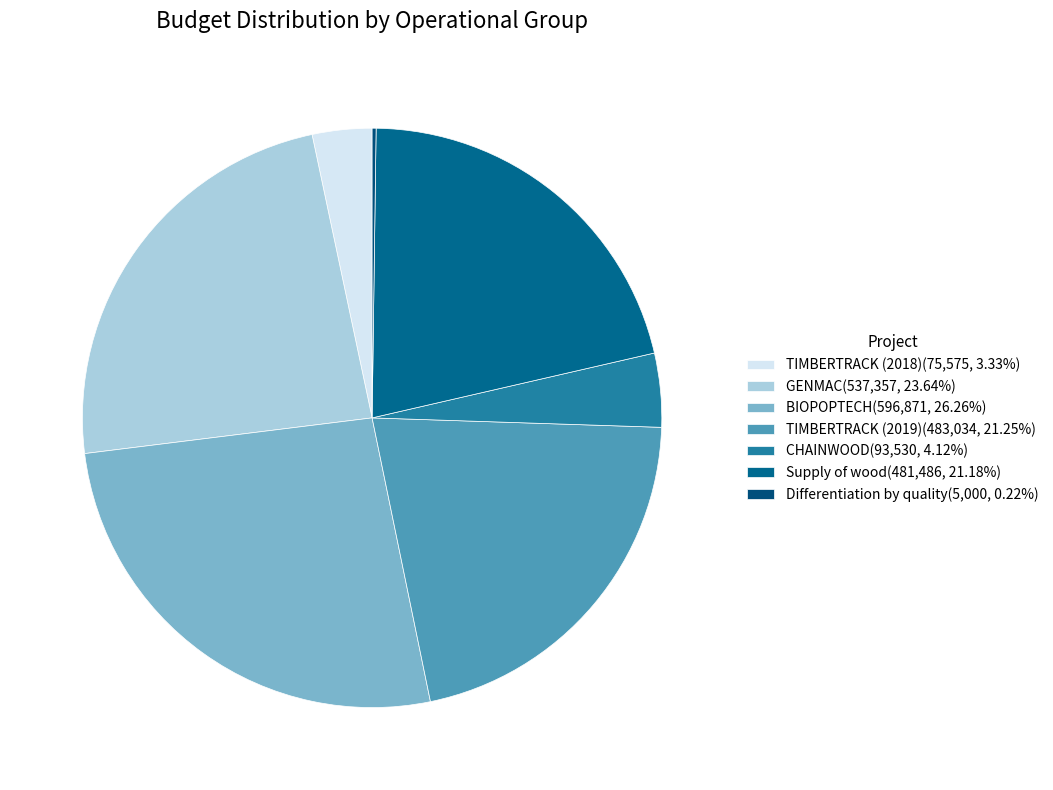

What percentage is NOT represented by Supply of wood?

78.8%